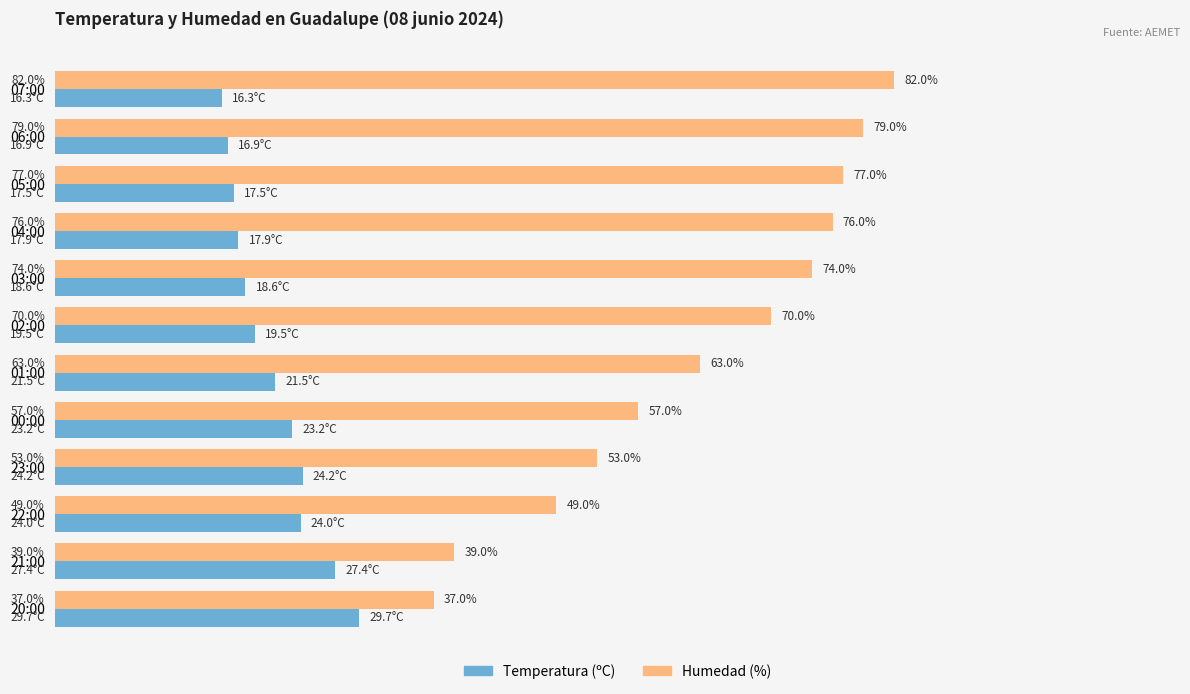

Which series has the largest range (max minus min)?

Humedad (%)